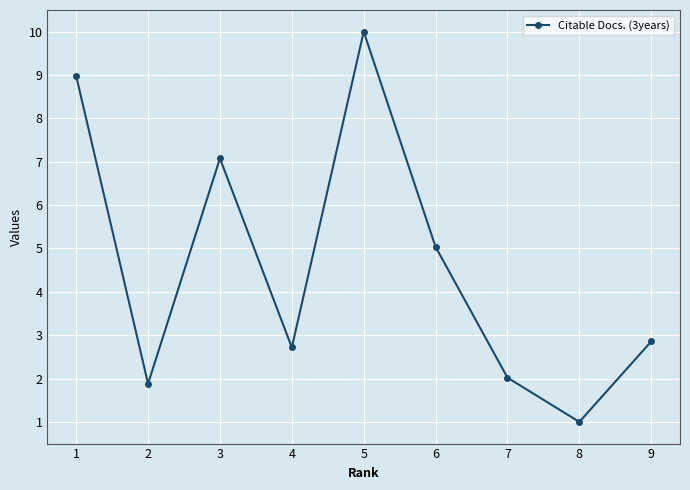

Which has a higher value, 2 or 5?

5